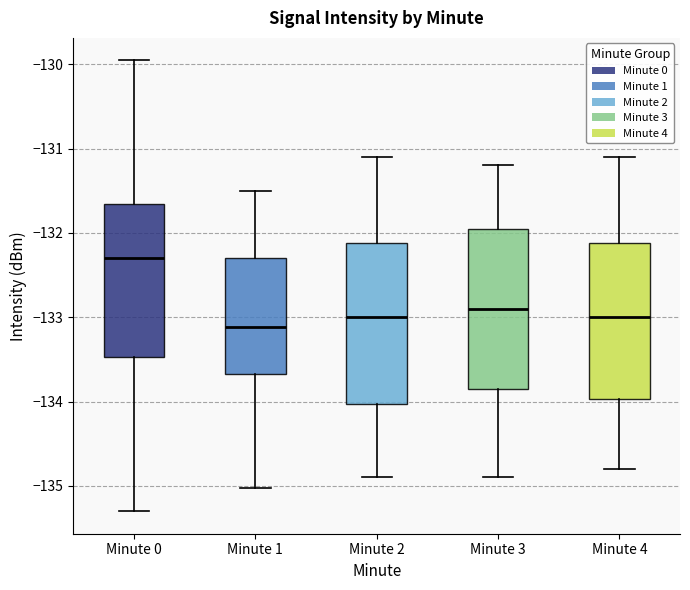

Where does the upper whisker of the box for Minute 2 end on the y-axis? The values are not printed on the chart, so give them approximately, as read against the axis.

-131.1